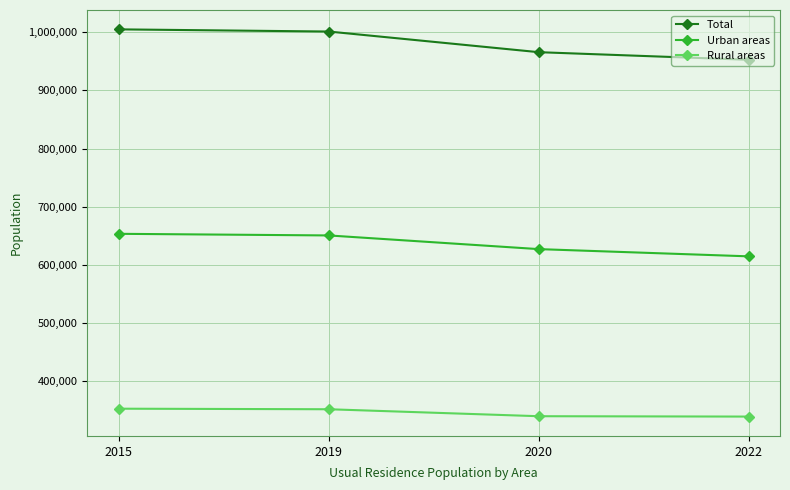

What is the difference between the highest and lowest values at 2022?

614350